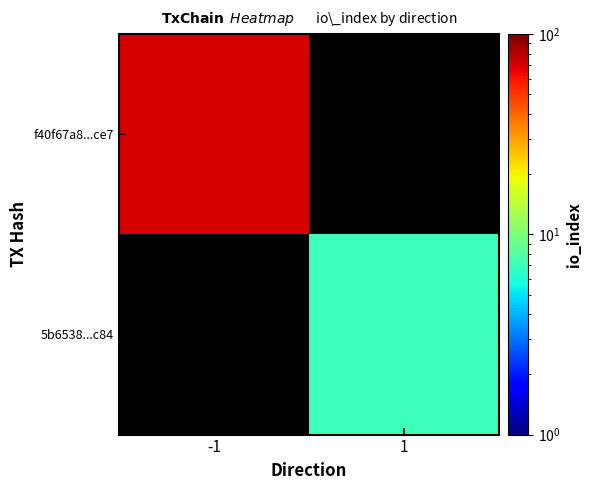

List the series in order of their peak value, highest first.

f40f67a8...ce7, 5b6538...c84